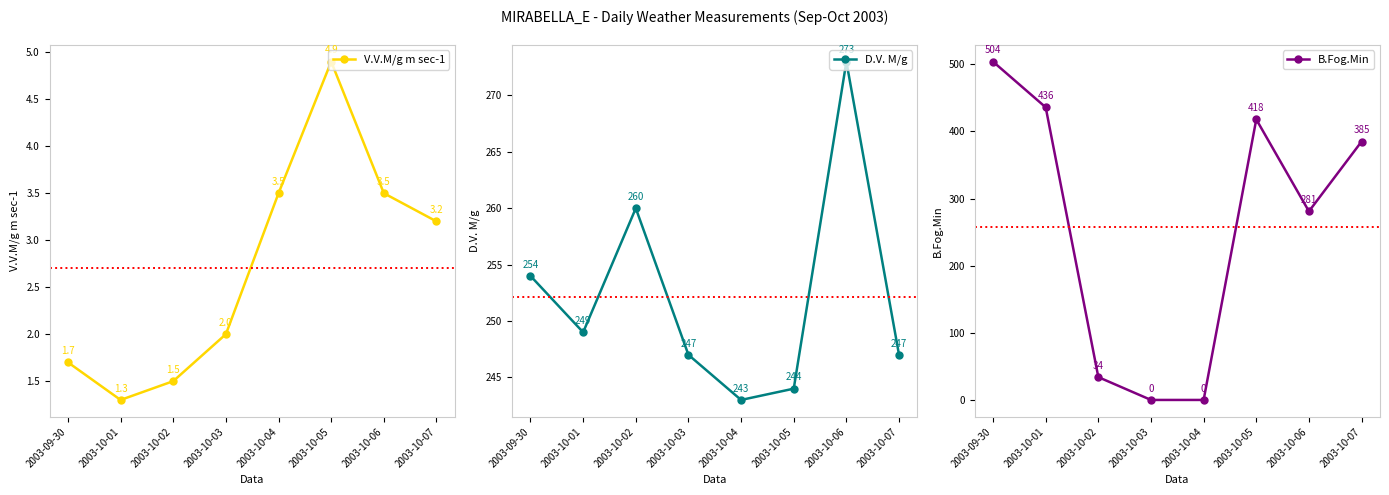

What is the spread (max minus min) of values at 2003-10-03?

247.0